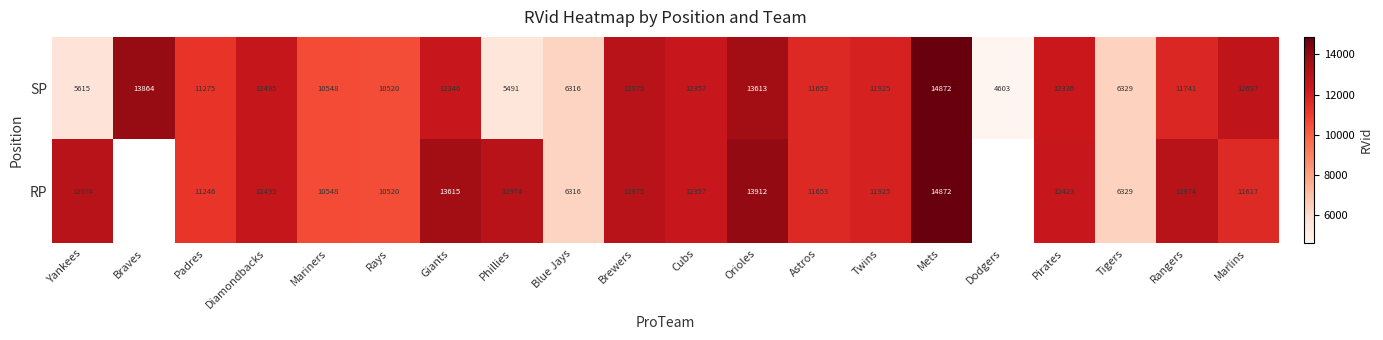

What value does the SP series have at Rangers, to the nearest 100?

11700